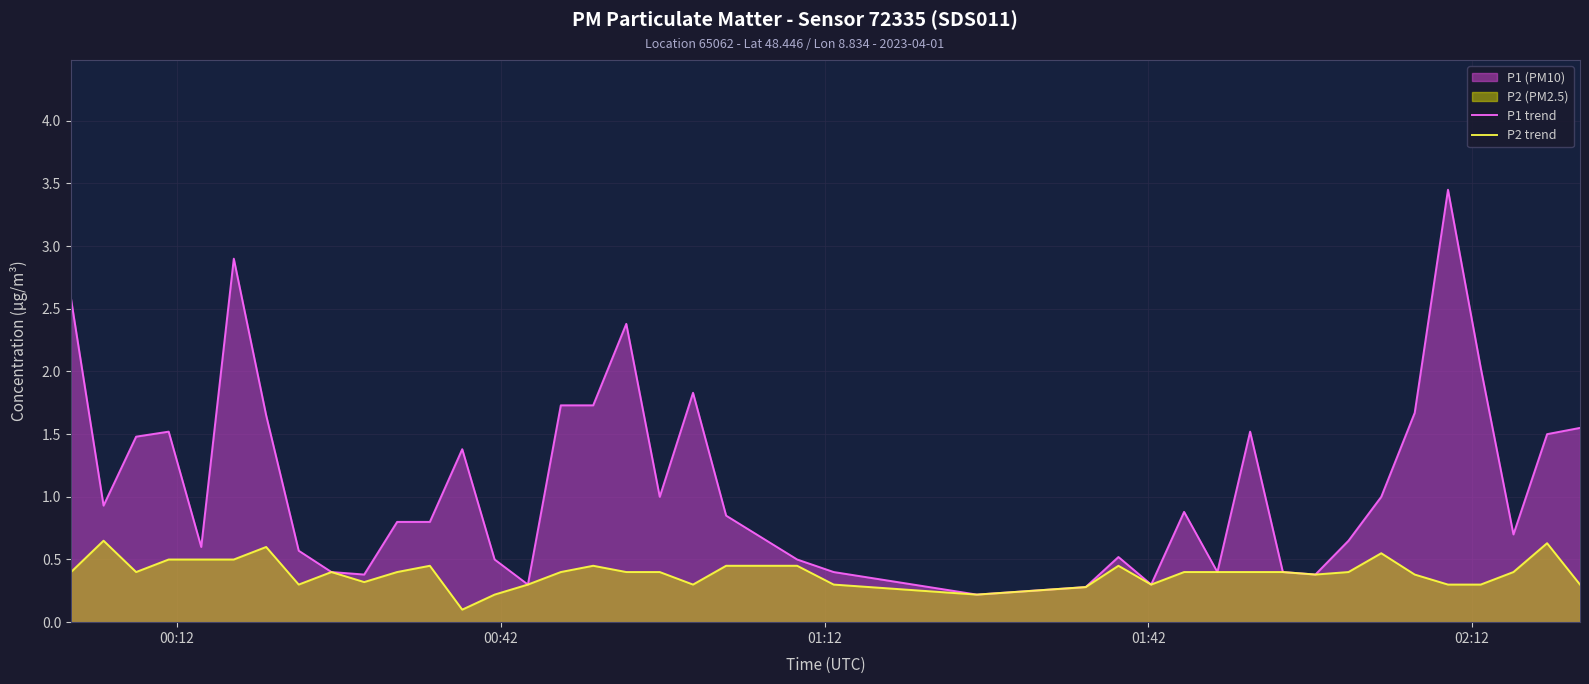

True or false: P1 trend and P2 trend intersect in this chart.

False